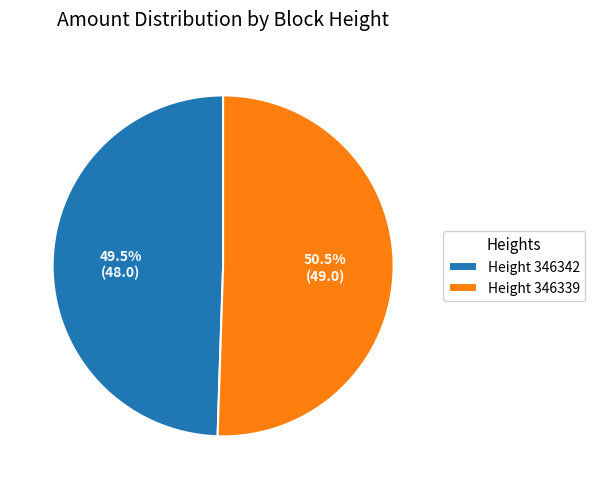

To the nearest percent, what is the difference between the largest and smallest slice percentages?

1%